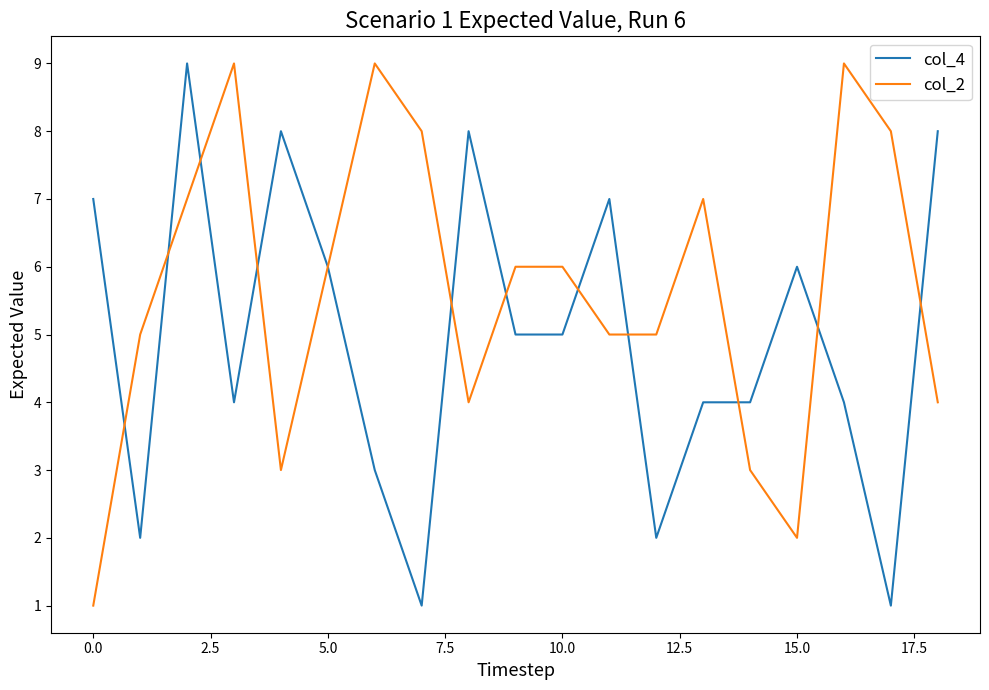

List the series in order of their overall mean, highest first.

col_2, col_4